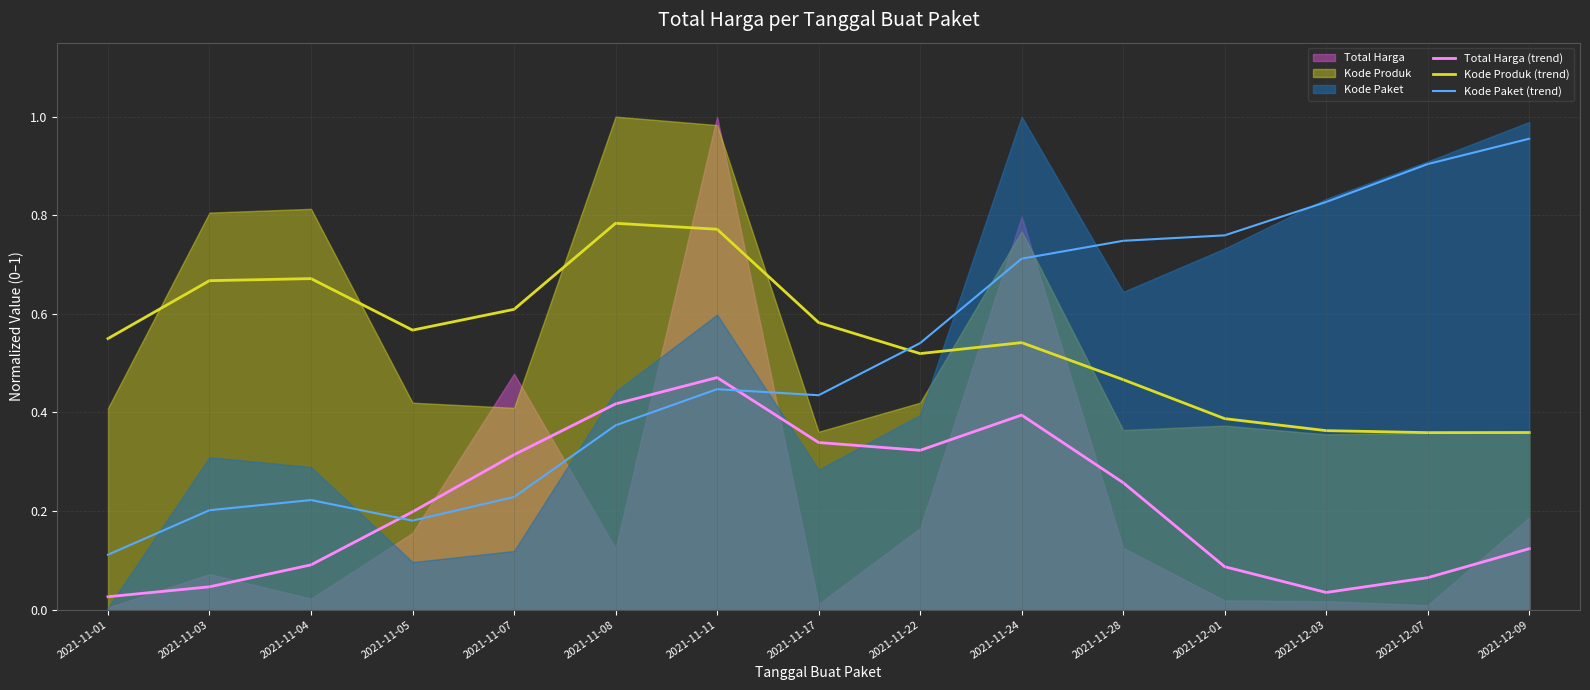

Which has a higher value, 2021-11-03 or 2021-11-04?

2021-11-04